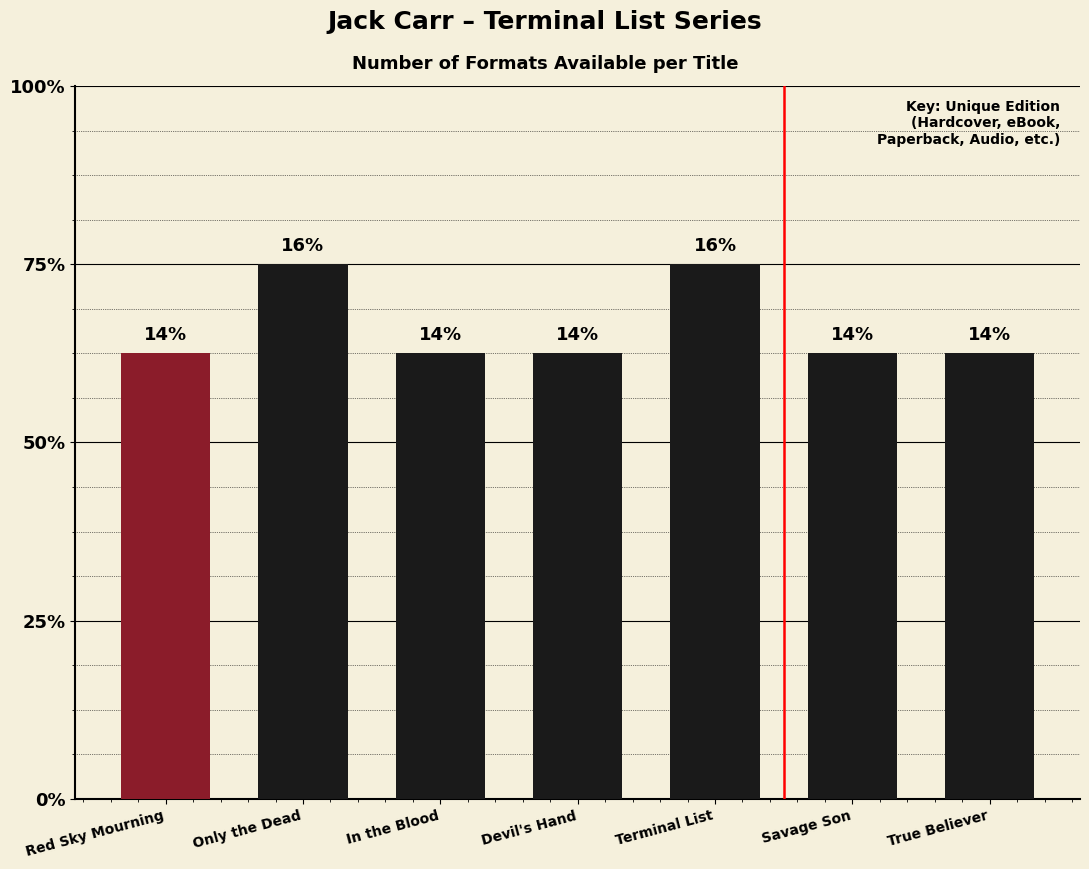

True or false: the data shows 5 at Devil's Hand.

True